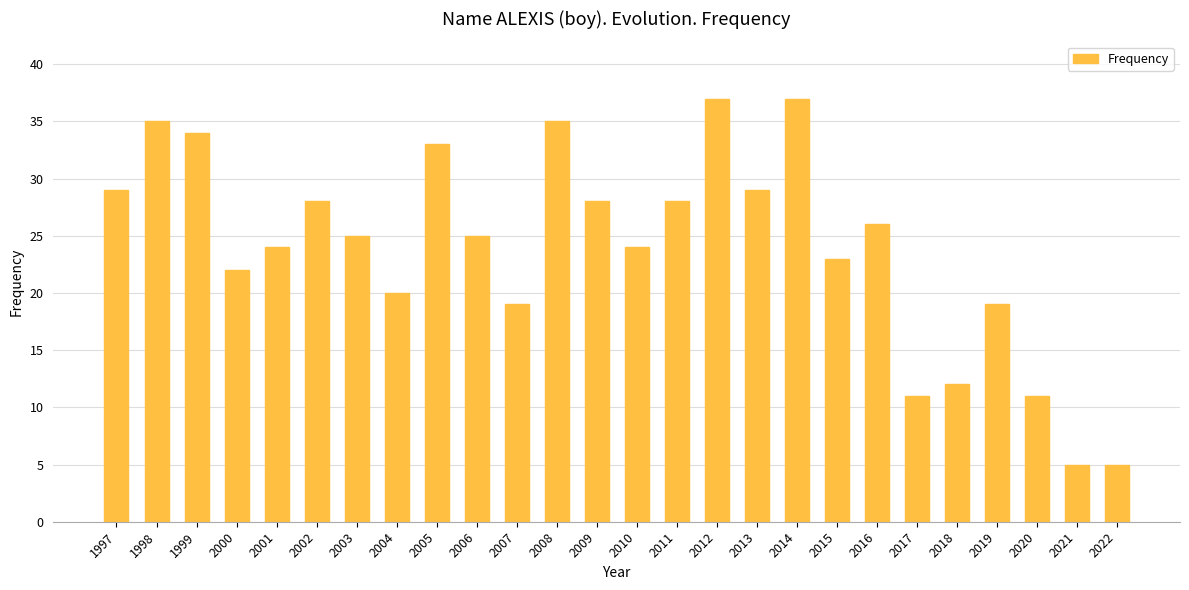

What is the minimum value shown in the chart?

5